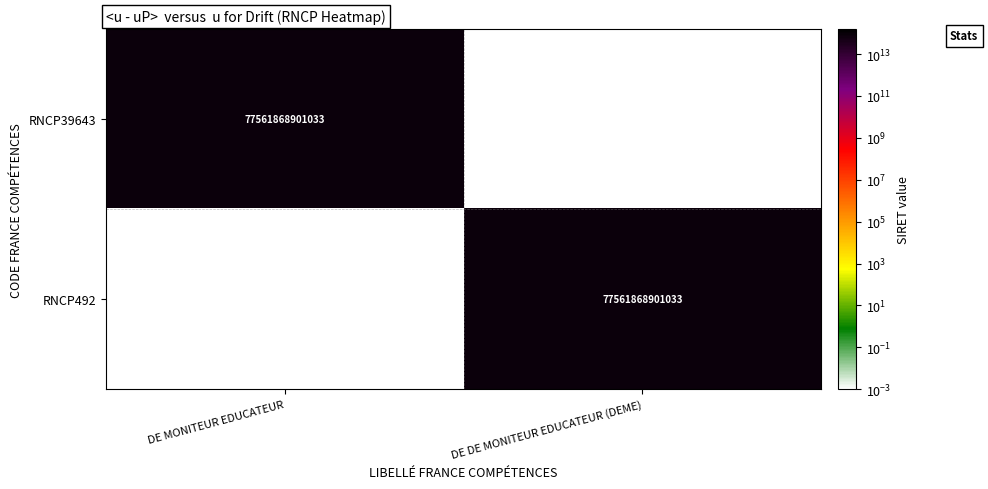

At which category is the sum across all series the highest?

DE MONITEUR EDUCATEUR